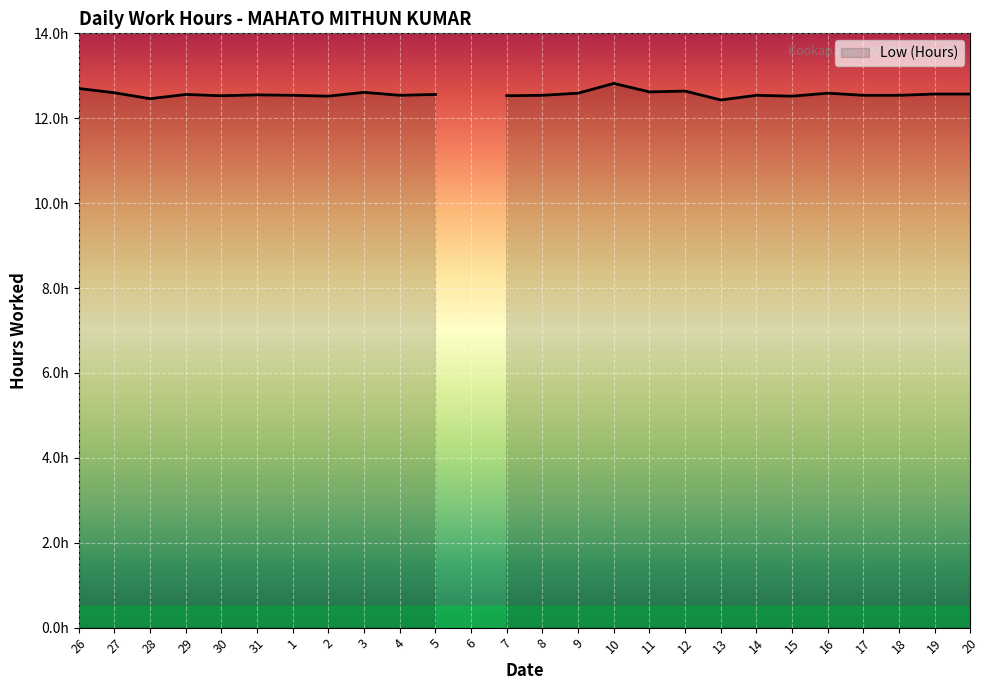

Where is the first local minimum?

28